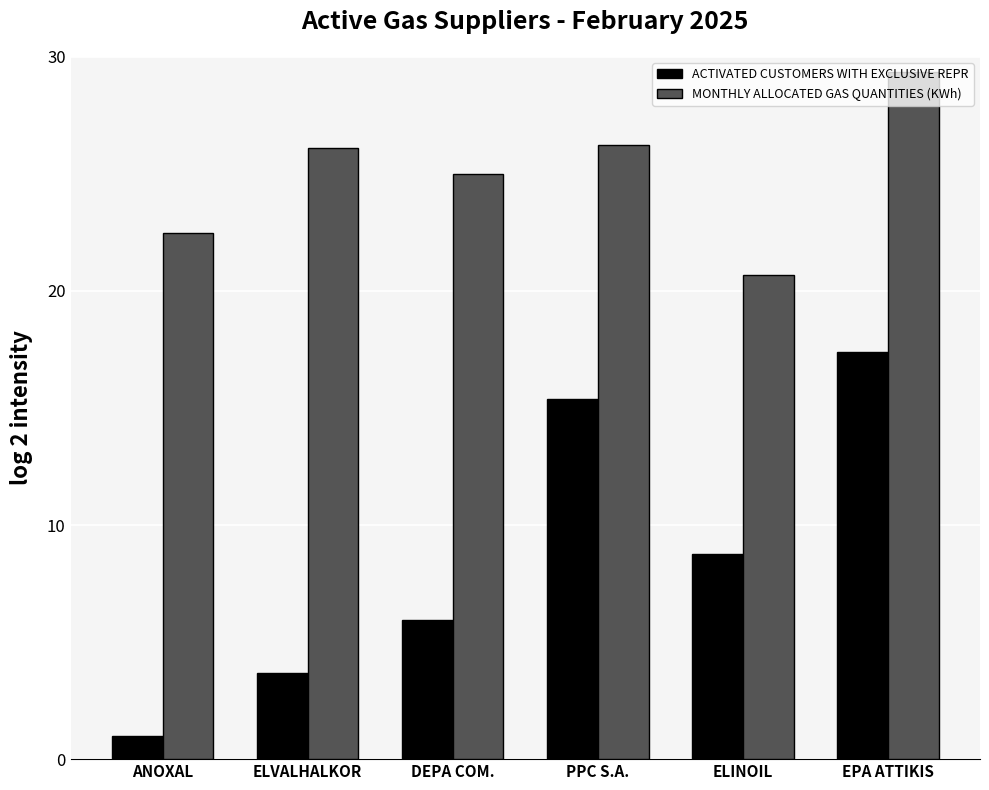

Which series has the largest range (max minus min)?

ACTIVATED CUSTOMERS WITH EXCLUSIVE REPR